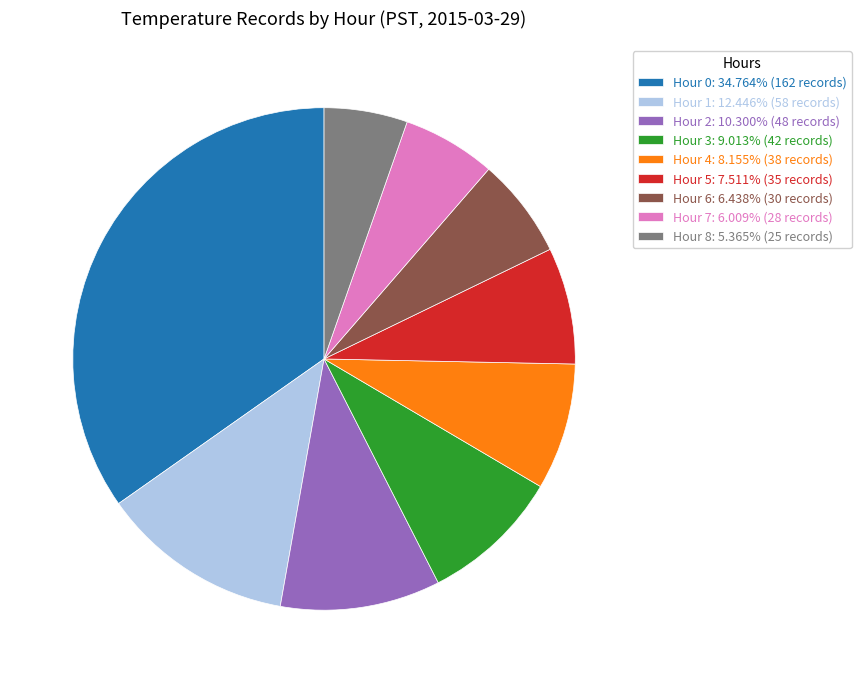

Which category has the smallest portion of the pie?

Hour 8